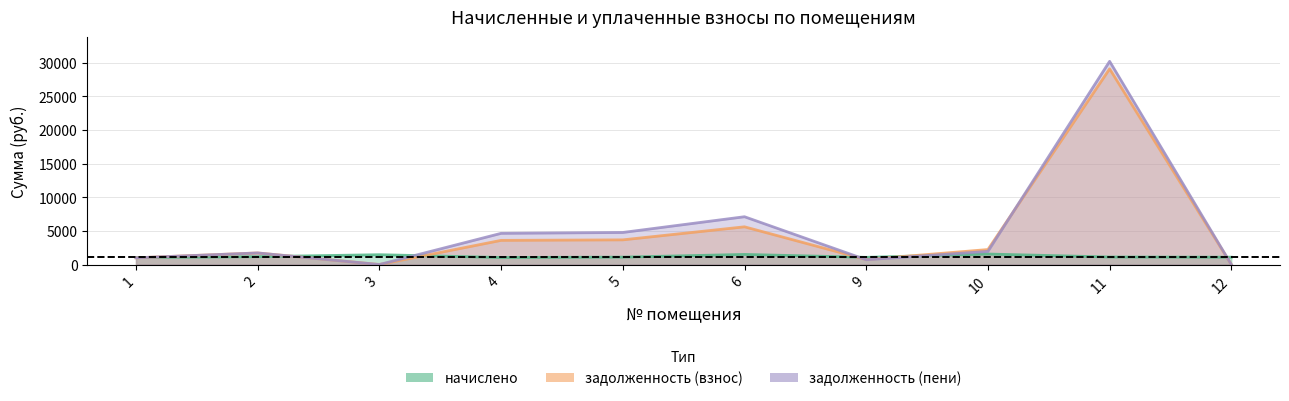

Reading left to right, extract all data points from this chart.

начислено: 1=1044.8	2=1165.8	3=1459.1	4=1044.8	5=1099.8	6=1499.4	9=1066.8	10=1558.0	11=1118.1	12=1088.8
задолженность (взнос): 1=998.3	2=1720.3	3=0.0	4=3590.7	5=3666.0	6=5604.7	9=742.4	10=2226.3	11=29089.7	12=0.0
задолженность (пени): 1=998.3	2=1720.3	3=0.0	4=4635.5	5=4765.8	6=7104.1	9=711.2	10=1950.2	11=30207.8	12=0.0